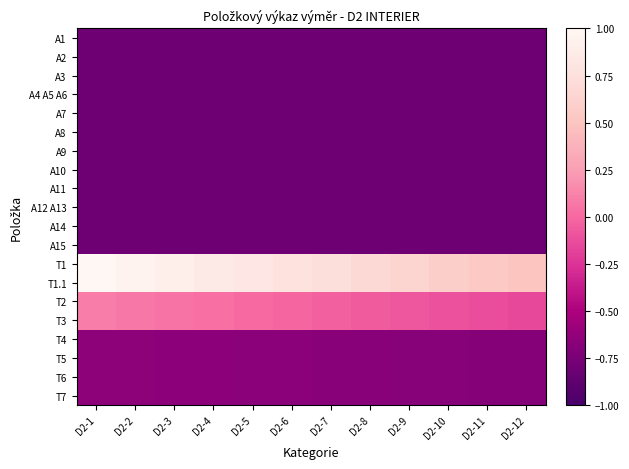

Which series has the largest range (max minus min)?

T1